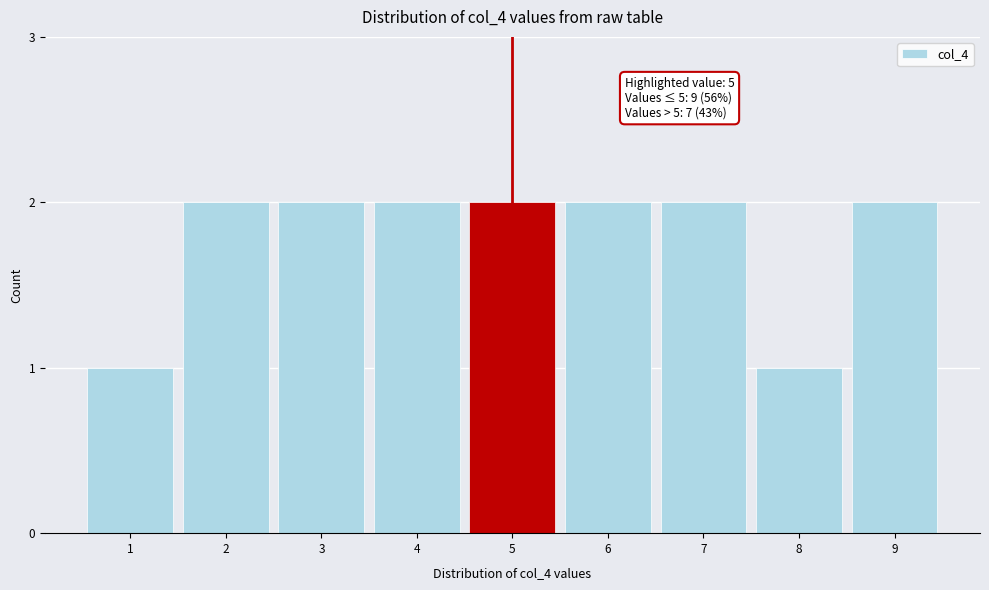

Reading left to right, what are all the values shown in this chart?

1=1	2=2	3=2	4=2	5=2	6=2	7=2	8=1	9=2